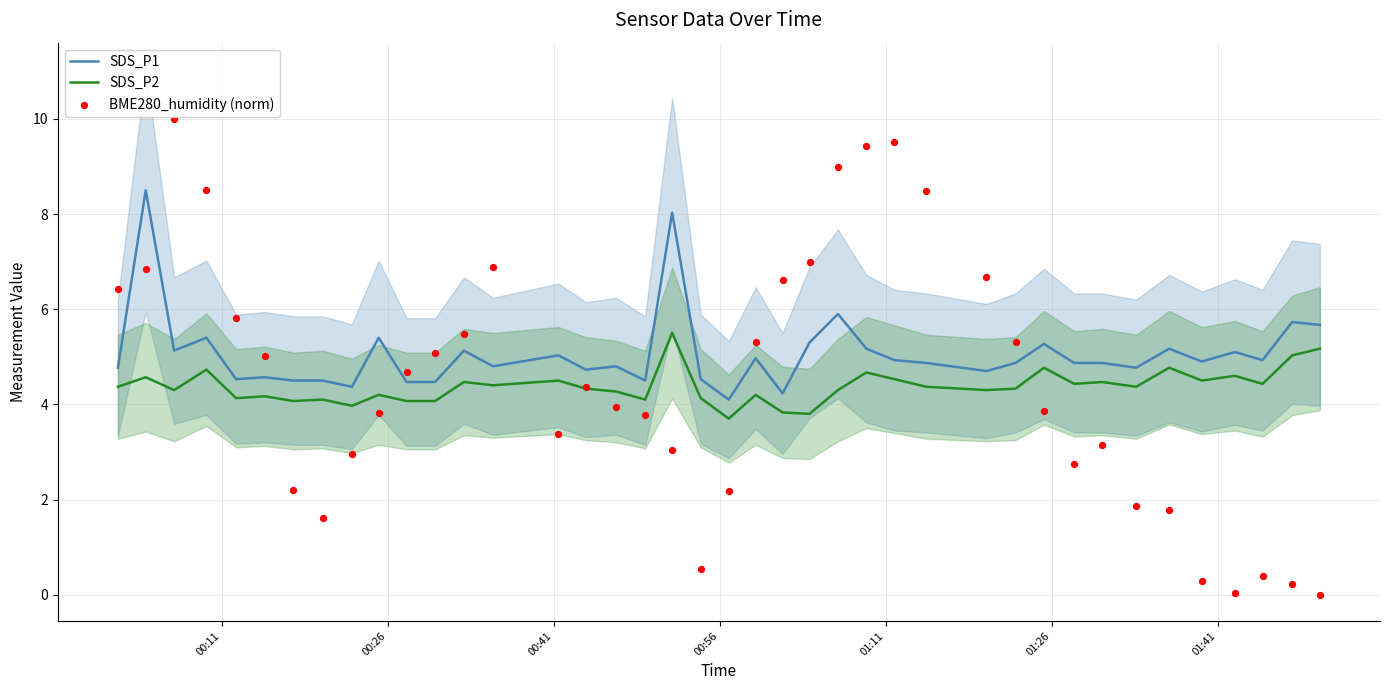

What is the maximum value for SDS_P2?

5.5